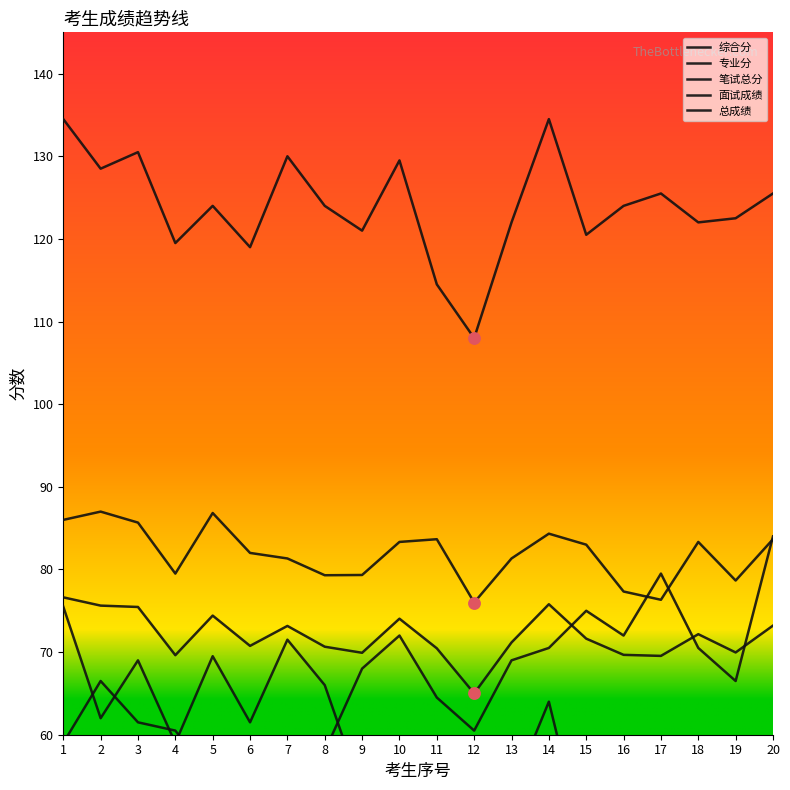

At how many categories does at least one series exceed 111?

19